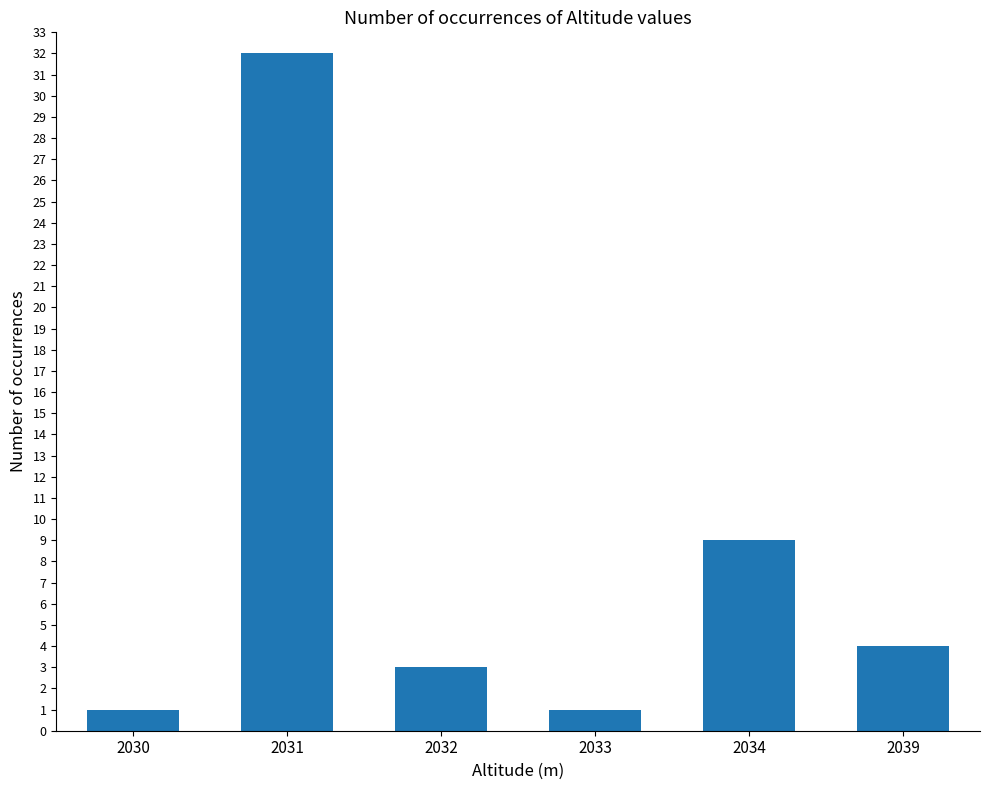

Which label corresponds to the largest value in the chart?

2031